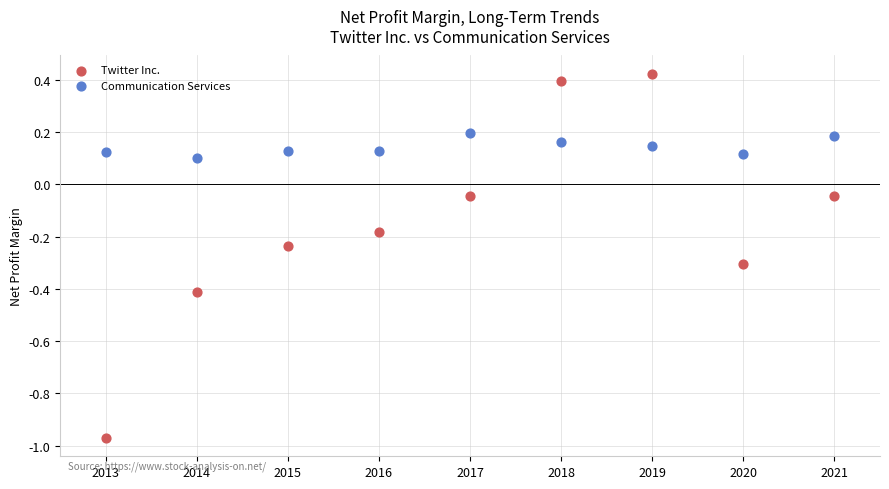

Across all data points, what is the range of Y values (max minus min)?

1.4